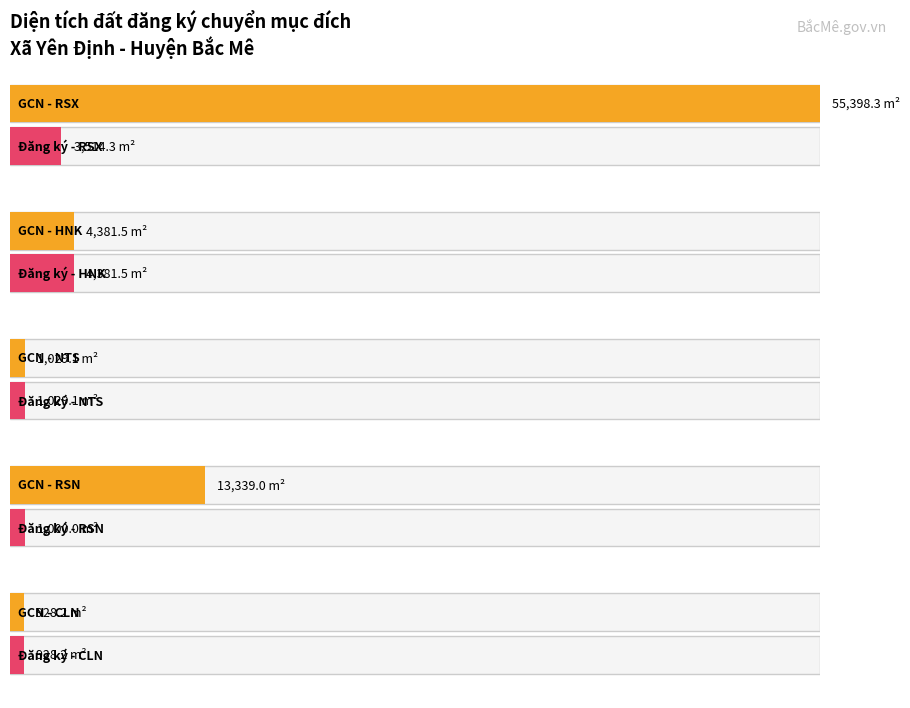

List the series in order of their peak value, highest first.

Diện tích theo giấy chứng nhận (m2), Diện tích đăng ký chuyển mục đích (m2)